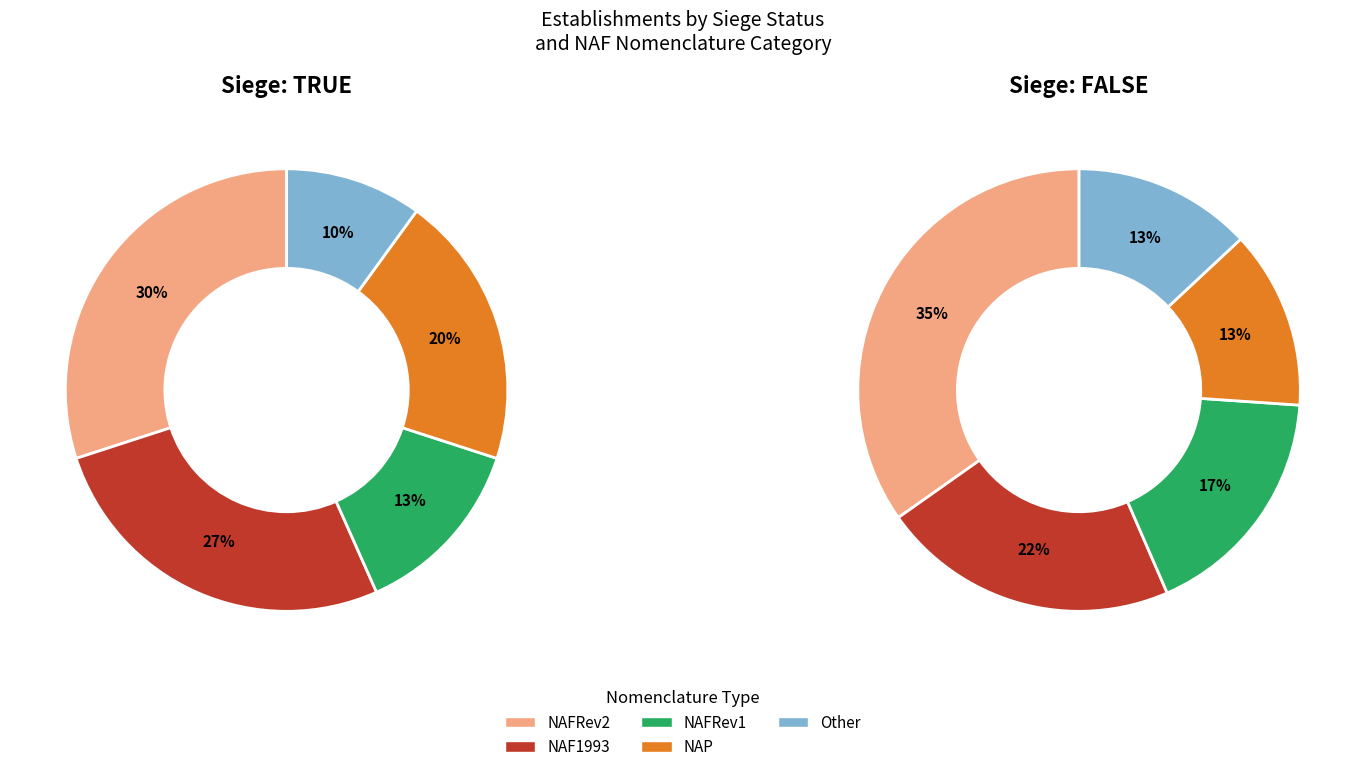

Count the number of slices in the pie.

5